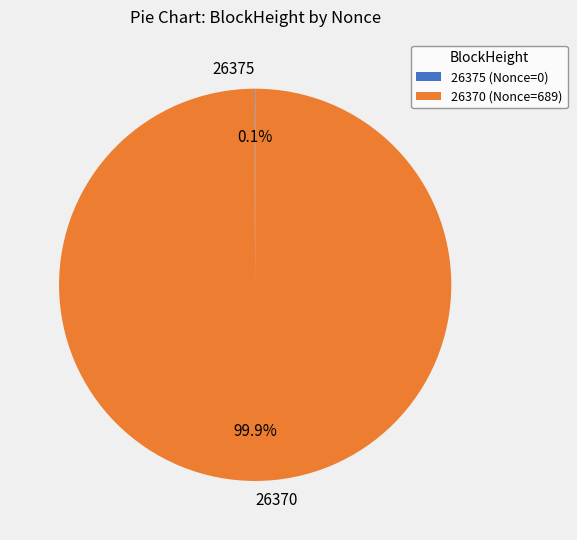

Does any single category account for the majority?

Yes